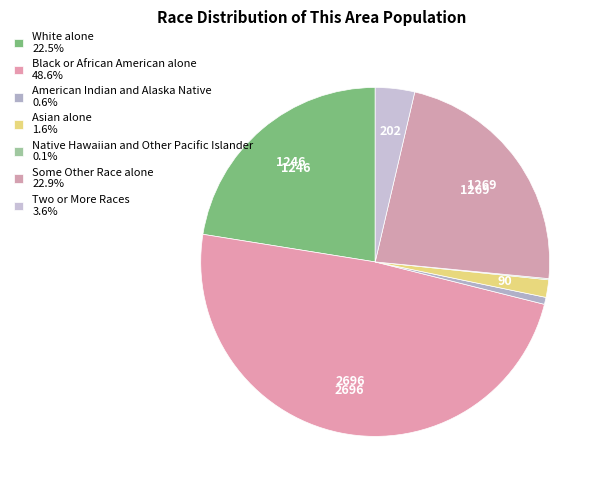

Combined, do Native Hawaiian and Other Pacific Islander and White alone account for over 50%?

No